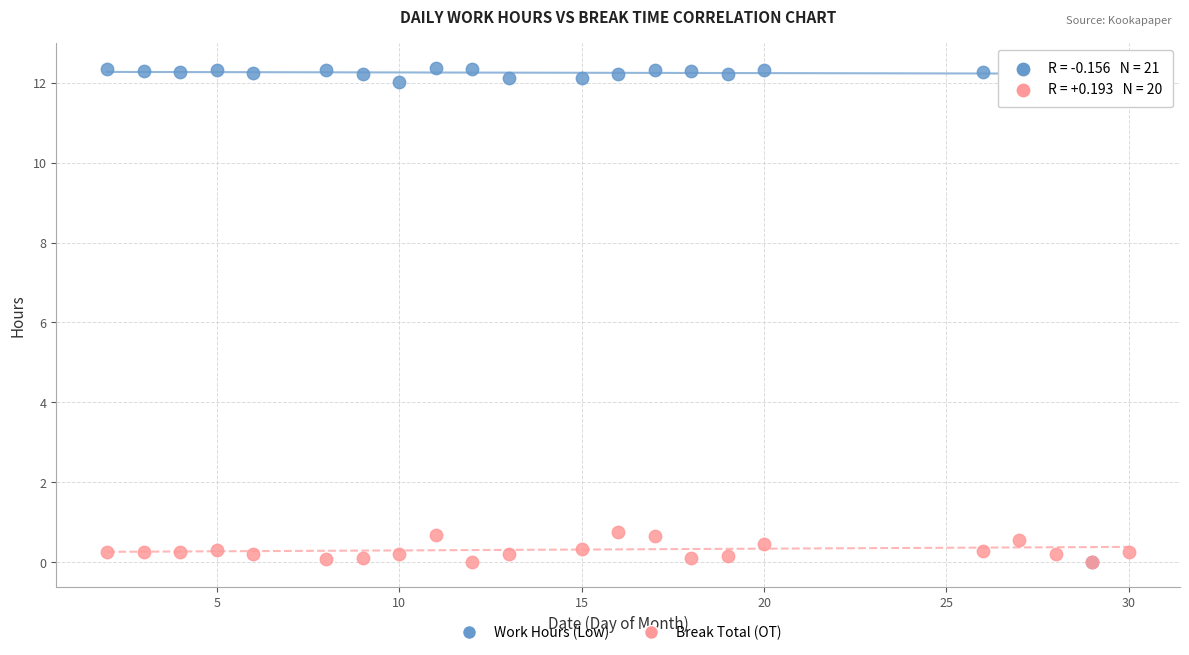

What are all the series names shown in the legend?

Work Hours (Low), Break Total (OT)